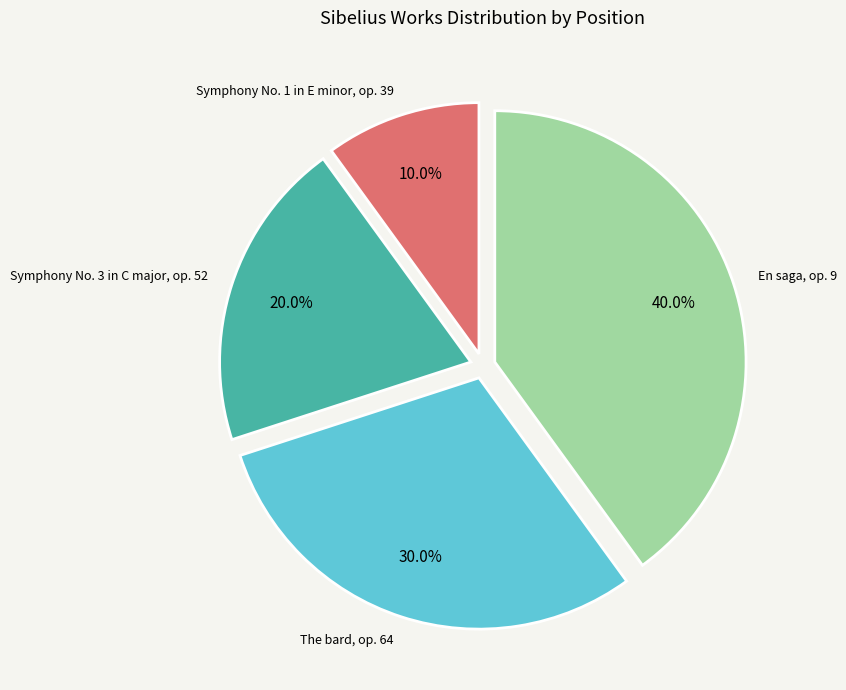

Does any single category account for the majority?

No